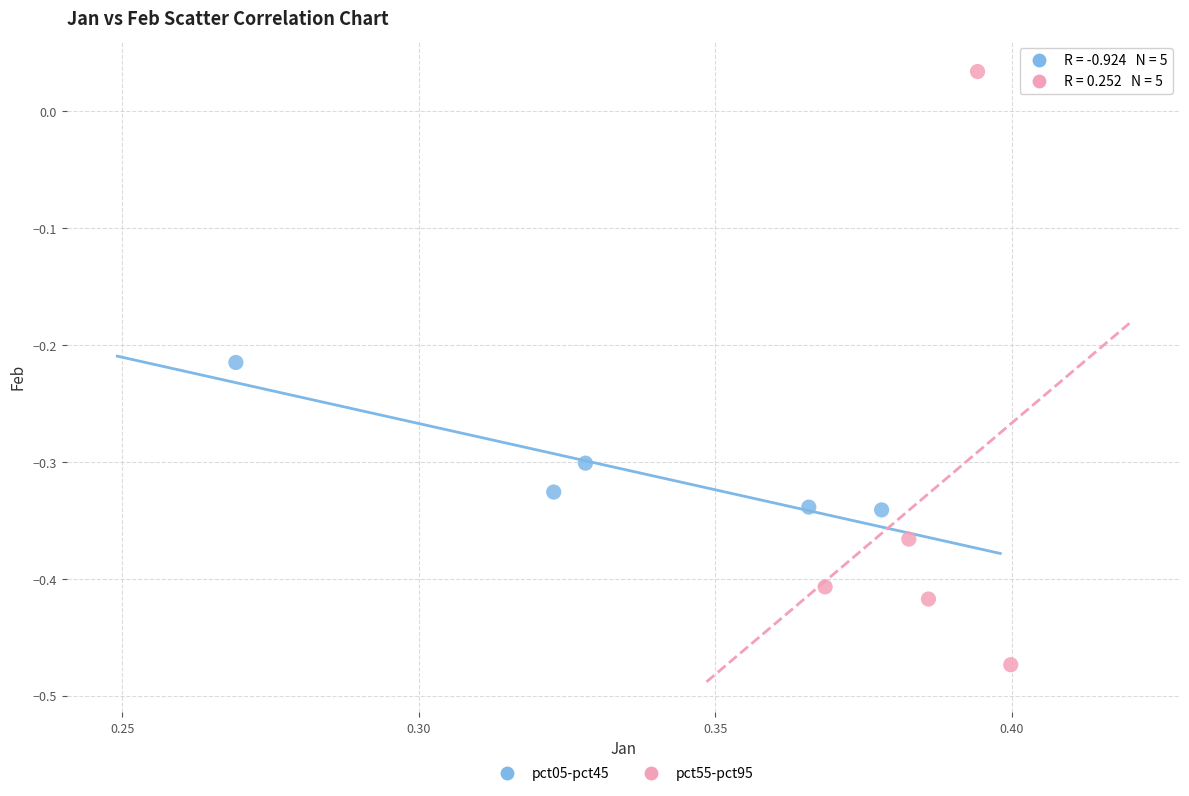

Which series has the largest Y range (max minus min)?

pct55-pct95